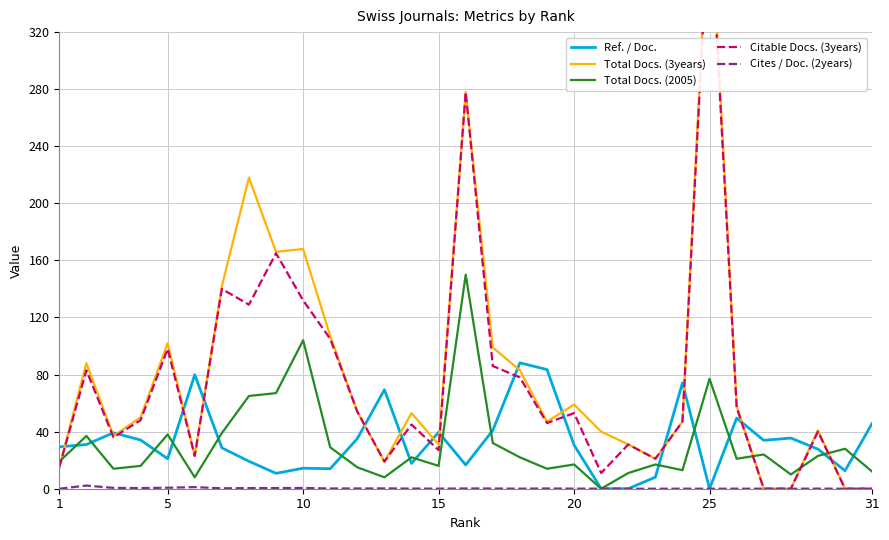

How many times do Total Docs. (3years) and Ref. / Doc. cross each other?

16